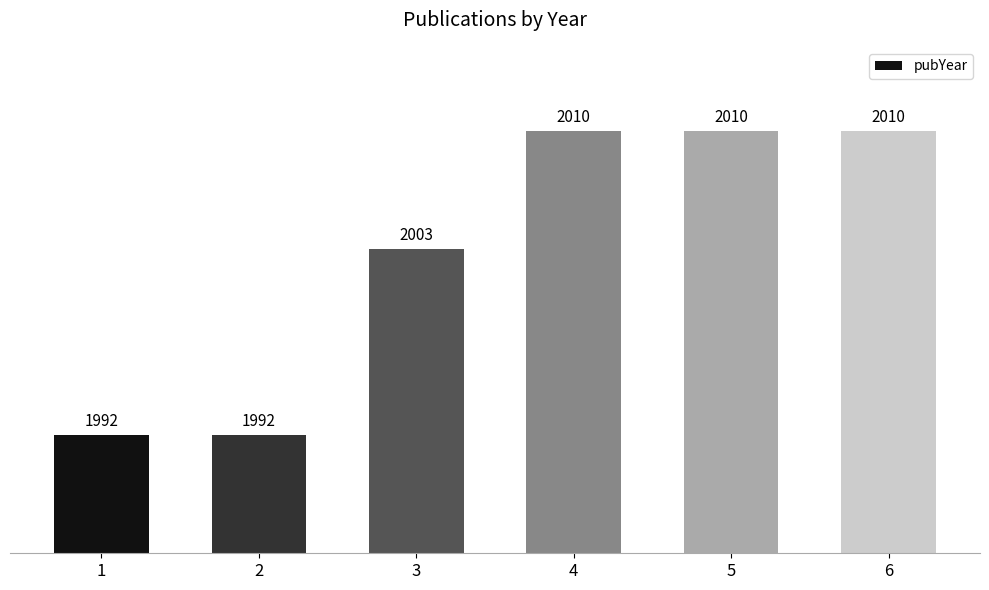

The value at 2 is 1992. True or false?

True